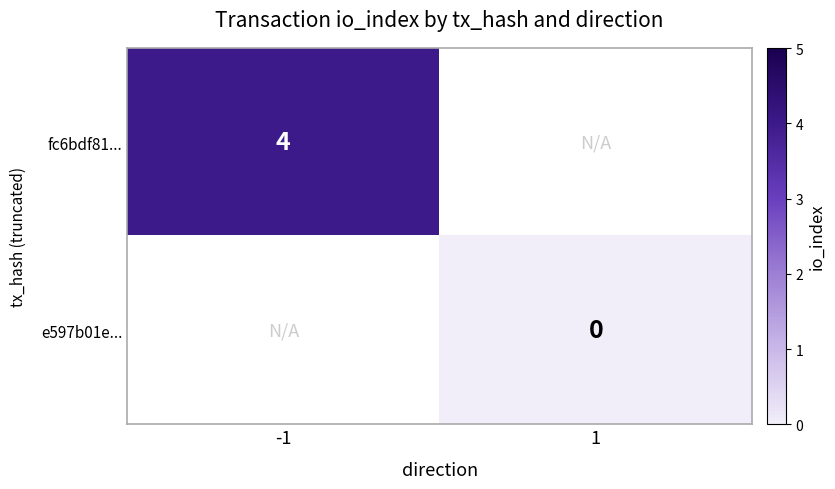

Is it true that fc6bdf81... equals 4 at -1?

True